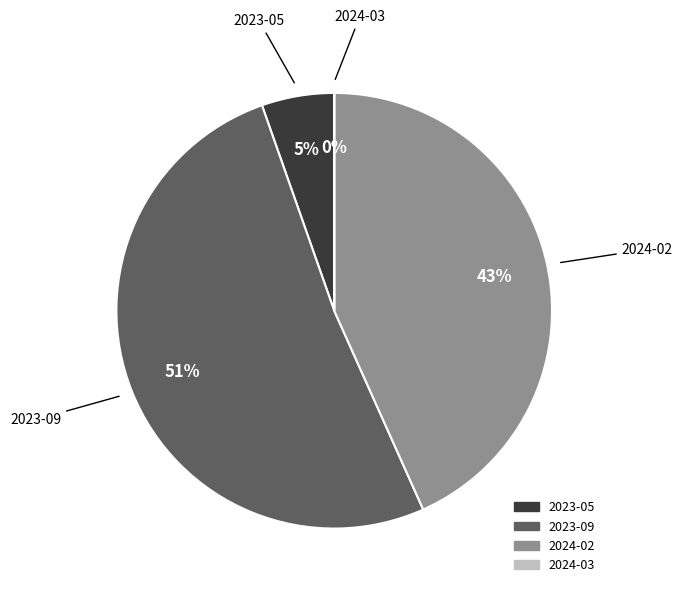

Which has a higher value, 2023-09 or 2023-05?

2023-09